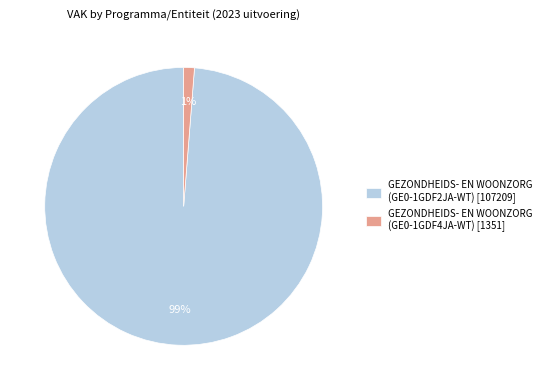

Do GEZONDHEIDS- EN WOONZORG (GE0-1GDF4JA-WT) [1351] and GEZONDHEIDS- EN WOONZORG (GE0-1GDF2JA-WT) [107209] together represent more than half of the pie?

Yes